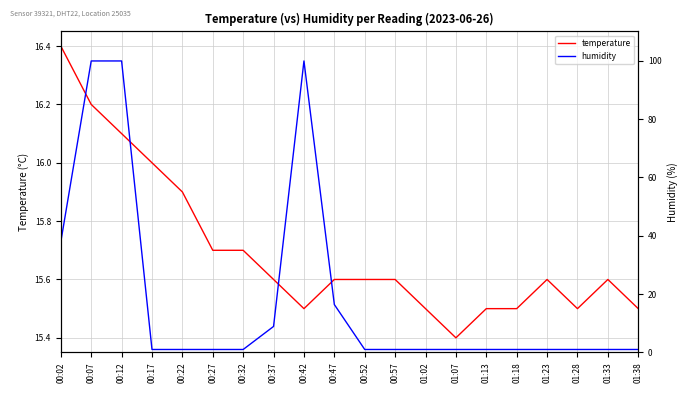

Rank the series at 00:27 from lowest to highest value.

humidity, temperature